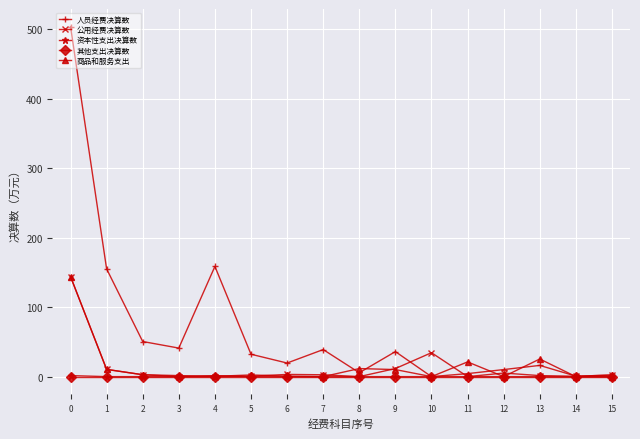

The value of 公用经费决算数 at 10 is 14.3. True or false?

False